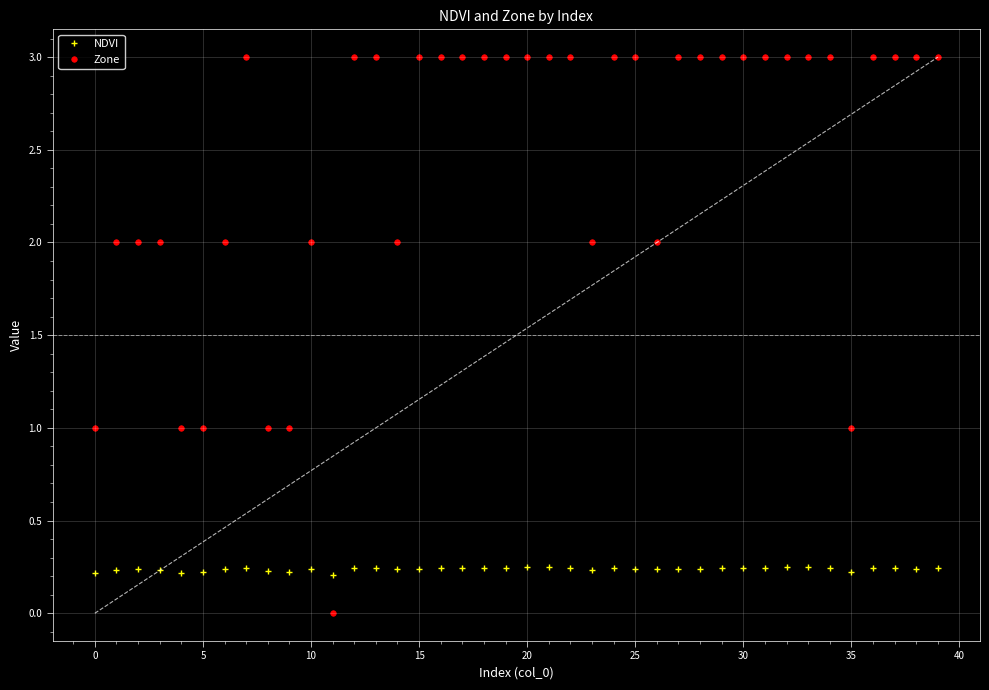

How many positive values does the Zone series have?

39